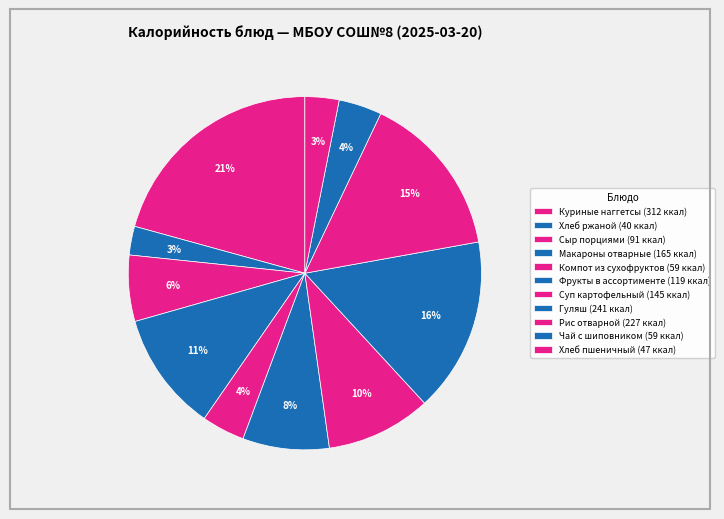

How many slices are in this pie chart?

11